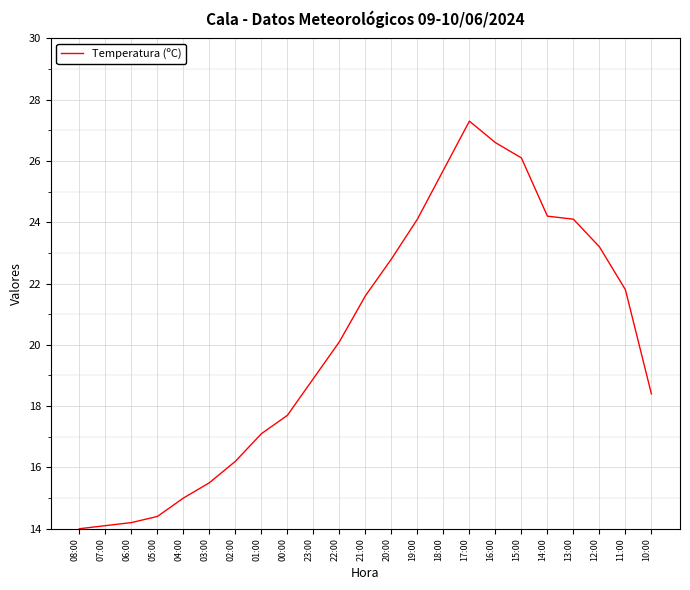

Reading right to left, transcribe all the data shown in this chart.

10:00=18.4	11:00=21.8	12:00=23.2	13:00=24.1	14:00=24.2	15:00=26.1	16:00=26.6	17:00=27.3	18:00=25.7	19:00=24.1	20:00=22.8	21:00=21.6	22:00=20.1	23:00=18.9	00:00=17.7	01:00=17.1	02:00=16.2	03:00=15.5	04:00=15.0	05:00=14.4	06:00=14.2	07:00=14.1	08:00=14.0